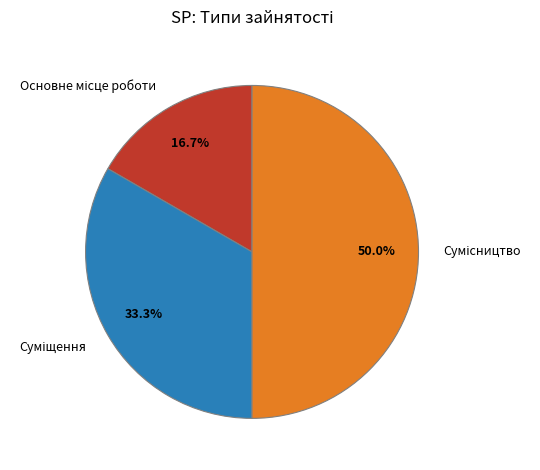

To the nearest percent, what portion does Суміщення represent?

33%